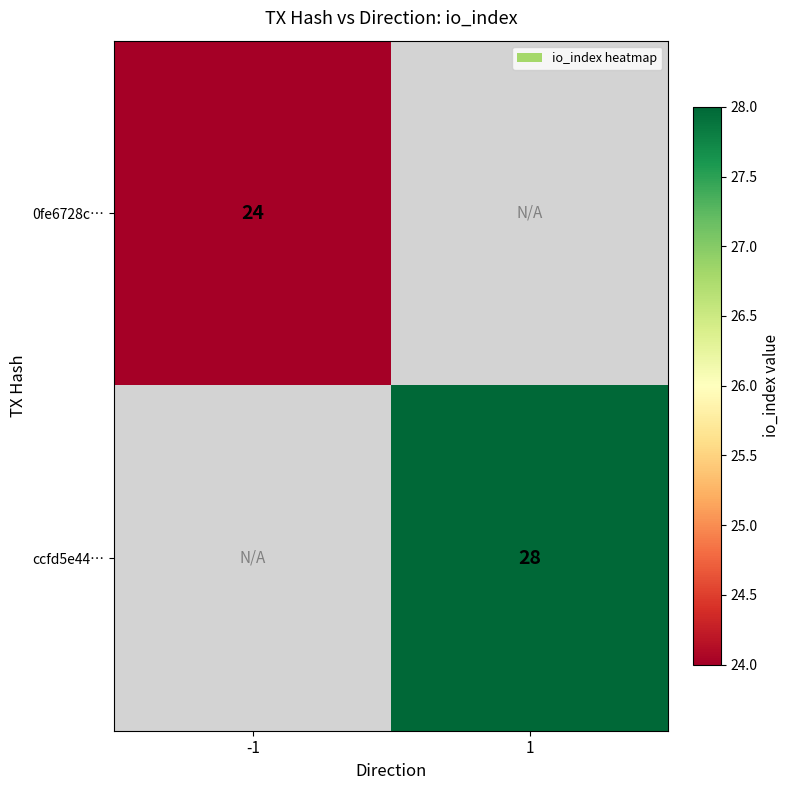

The value of ccfd5e44… at 1 is 7. True or false?

False